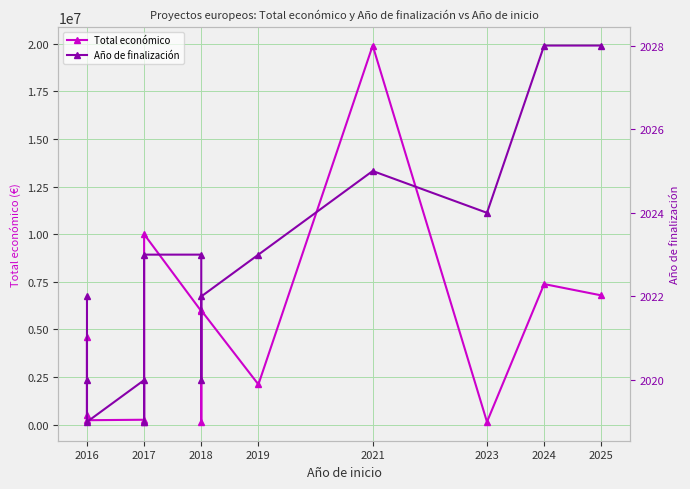

List the series in order of their overall mean, lowest first.

Año de finalización, Total económico